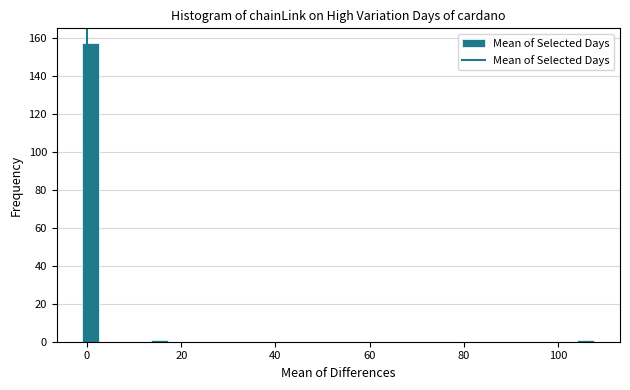

Read against the x-axis, roughly where is the centre of the tallest bar?

0